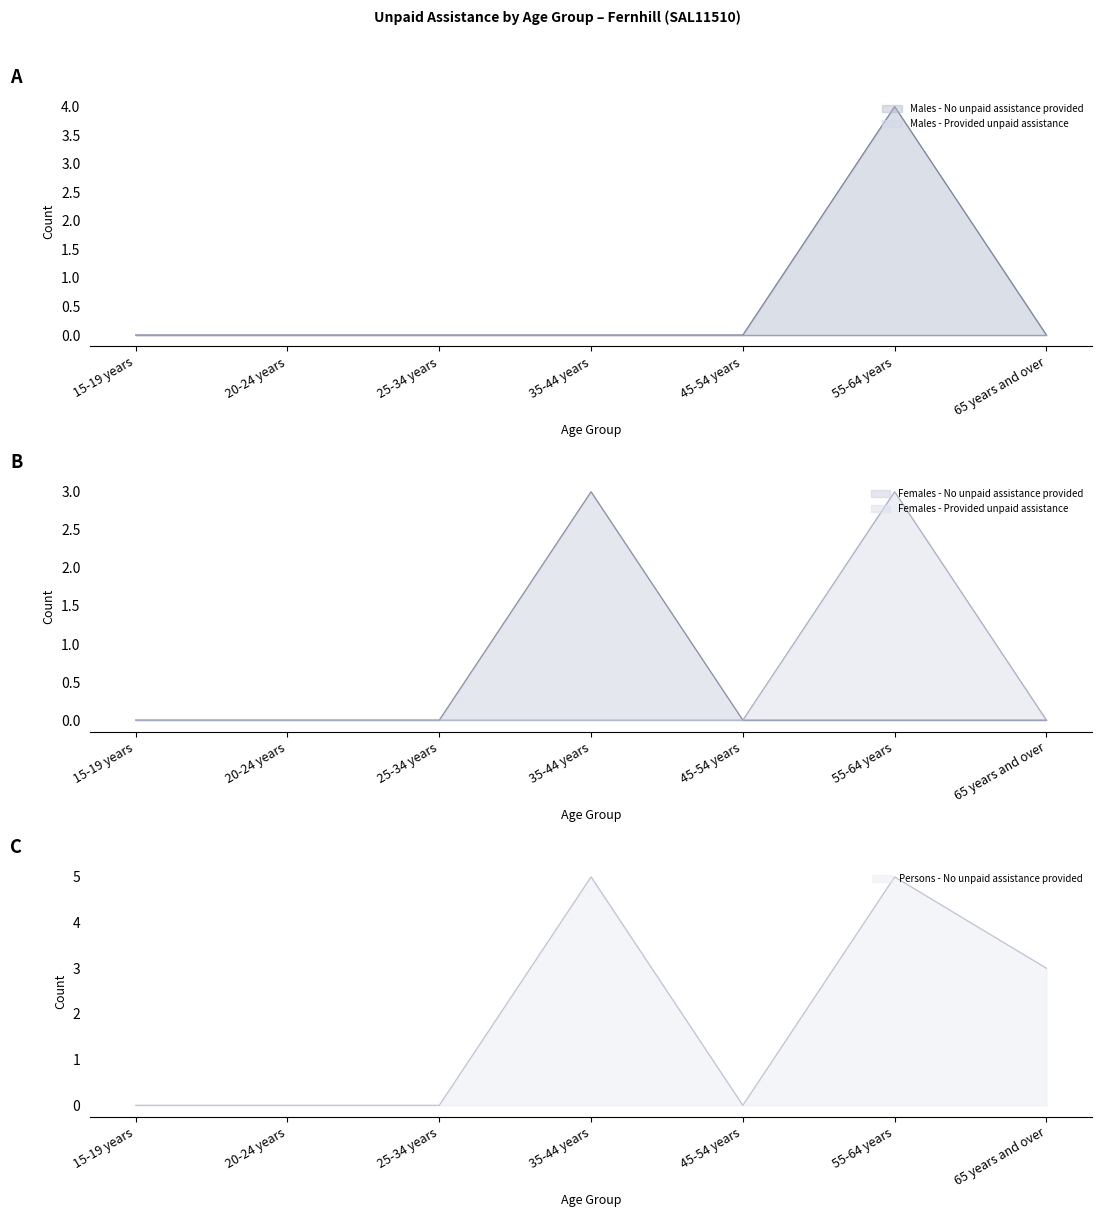

What is the sum of the Males - No unpaid assistance provided values at 55-64 years and 25-34 years?

4